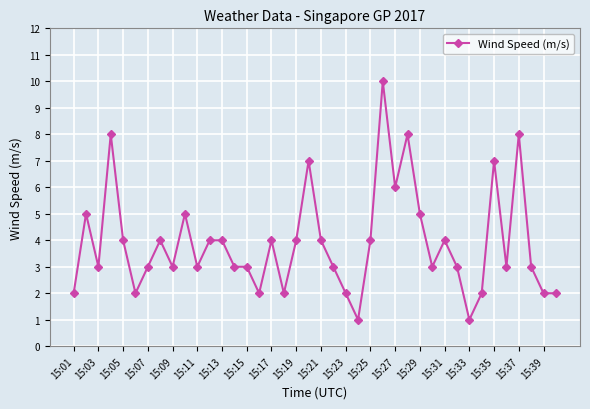

What is the greatest value displayed?

10